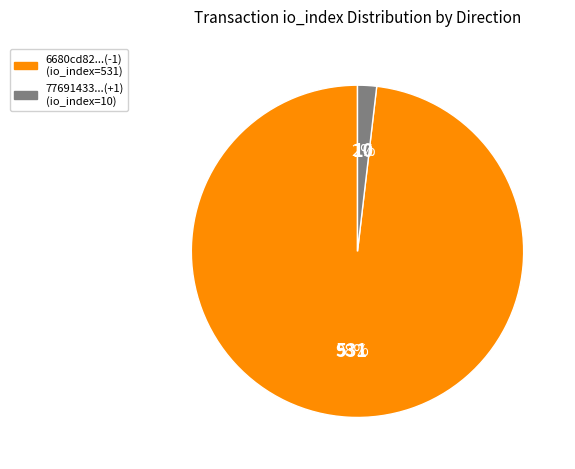

How many slices are in this pie chart?

2